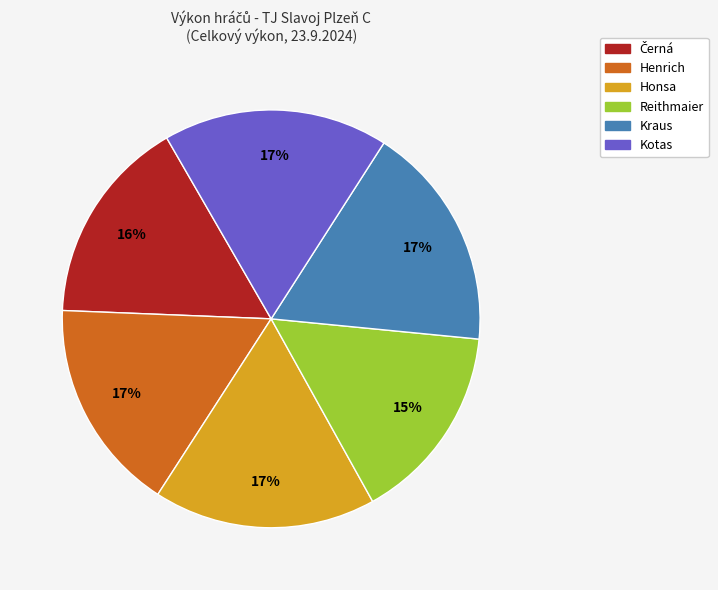

Is there a majority slice in this chart?

No